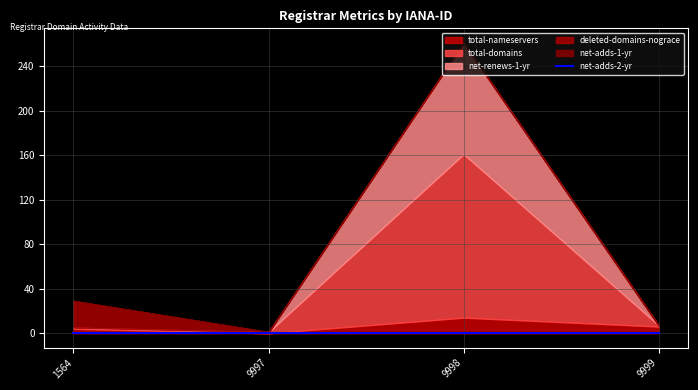

Reading left to right, transcribe all the data shown in this chart.

total-nameservers: 4	0	14	6
total-domains: 1	1	147	1
net-renews-1-yr: 0	0	100	0
deleted-domains-nograce: 24	0	0	0
net-adds-1-yr: 0	0	0	0
net-adds-2-yr: 0	0	0	0